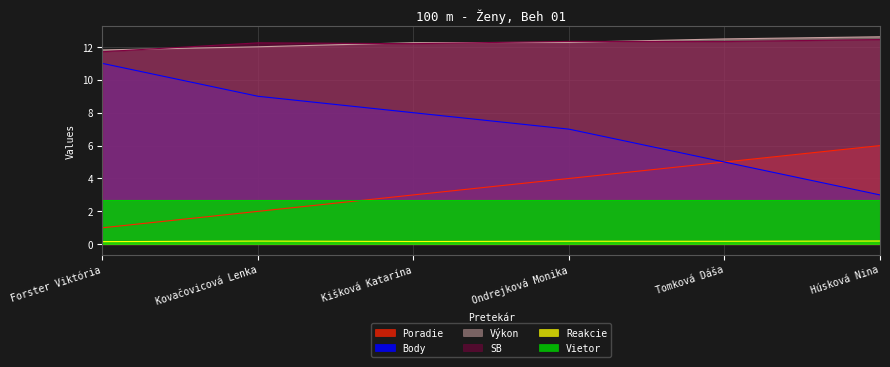

What is the difference between the SB values at Tomková Dáša and Kovačovicová Lenka?

0.1